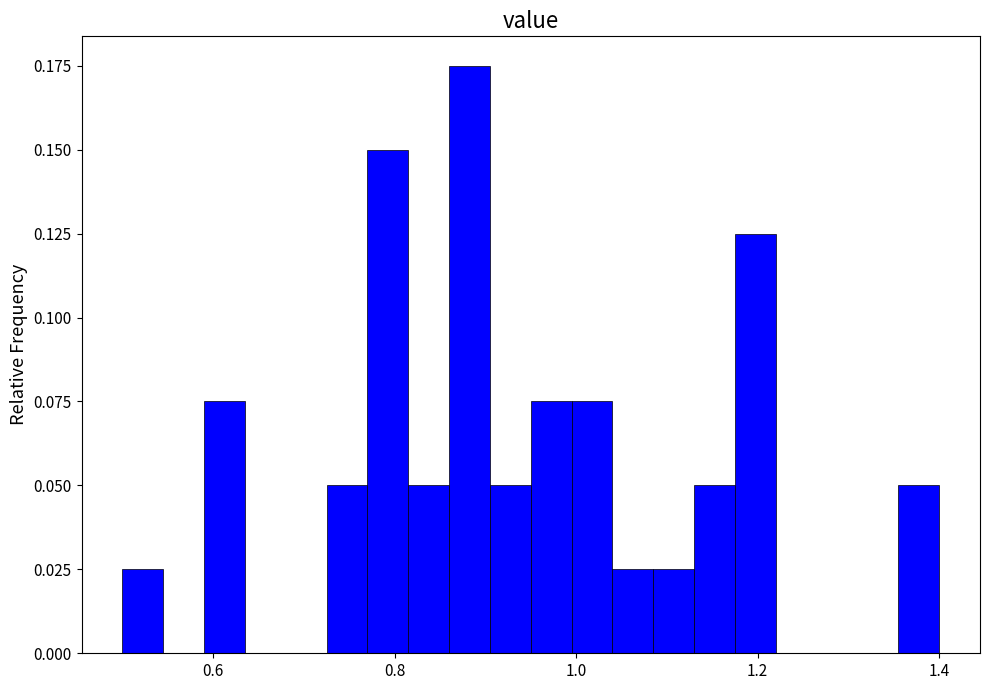

Read against the x-axis, roughly where is the centre of the tallest bar?

0.88